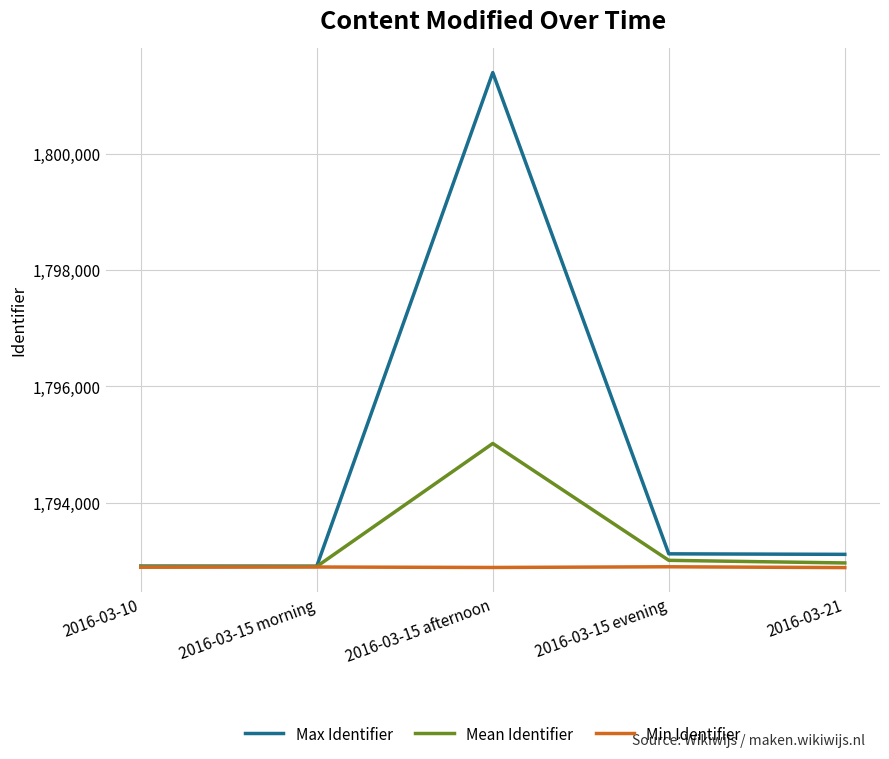

Rank the series at 2016-03-15 evening from highest to lowest value.

Max Identifier, Mean Identifier, Min Identifier